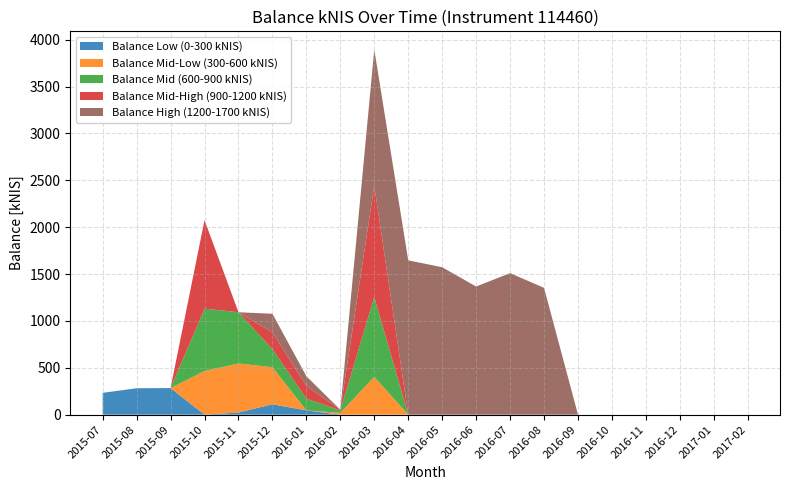

Reading left to right, what are all the values shown in this chart?

Balance Low (0-300 kNIS): 232.9	281.9	283.6	0.0	23.1	110.7	46.1	0.0	0.0	0.0	0.0	0.0	0.0	0.0	0.0	0.0	0.0	0.0	0.0	0.0
Balance Mid-Low (300-600 kNIS): 0.0	0.0	0.0	466.0	522.7	395.7	0.0	19.3	403.5	0.0	0.0	0.0	0.0	0.0	0.0	0.0	0.0	0.0	0.0	0.0
Balance Mid (600-900 kNIS): 0.0	0.0	0.0	664.9	546.9	192.2	124.7	26.8	852.2	0.0	0.0	0.0	0.0	0.0	0.0	0.0	0.0	0.0	0.0	0.0
Balance Mid-High (900-1200 kNIS): 0.0	0.0	0.0	944.7	0.0	180.5	136.2	6.7	1188.4	0.0	0.0	0.0	0.0	0.0	0.0	0.0	0.0	0.0	0.0	0.0
Balance High (1200-1700 kNIS): 0.0	0.0	0.0	0.0	0.0	197.4	103.0	0.0	1451.2	1646.5	1573.0	1367.2	1510.2	1353.0	0.0	0.0	0.0	0.0	0.0	0.0